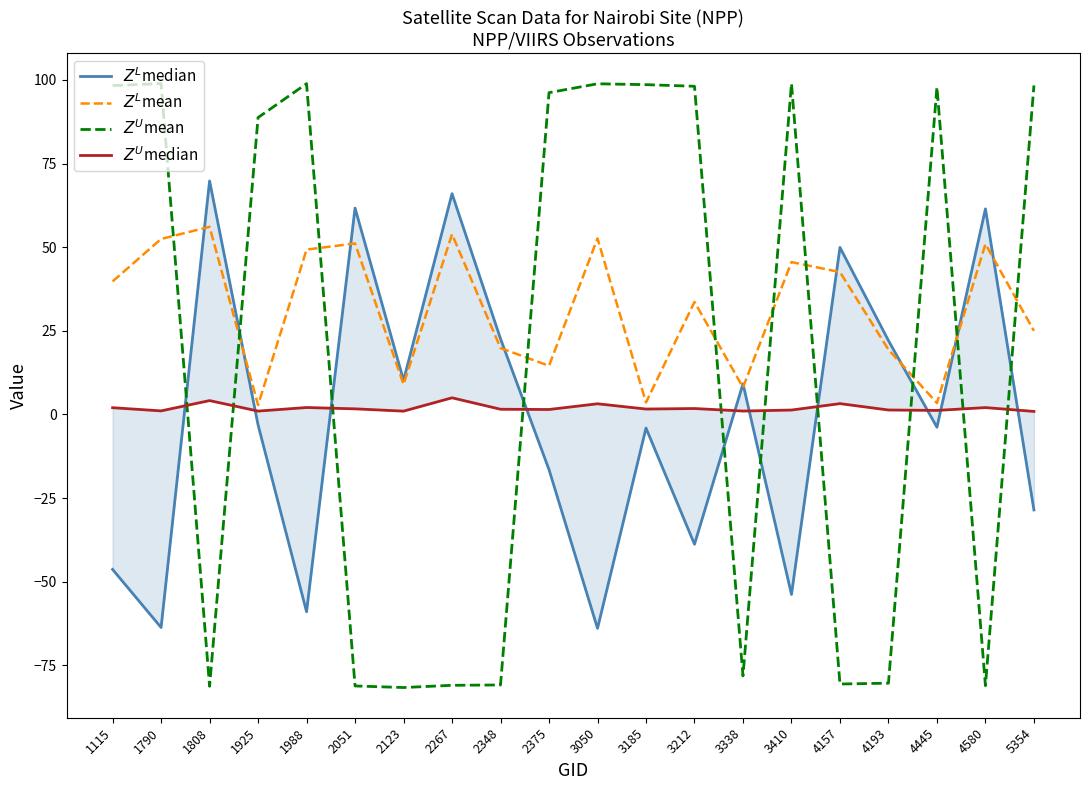

List the series in order of their peak value, highest first.

$Z^U$mean, $Z^L$median, $Z^L$mean, $Z^U$median